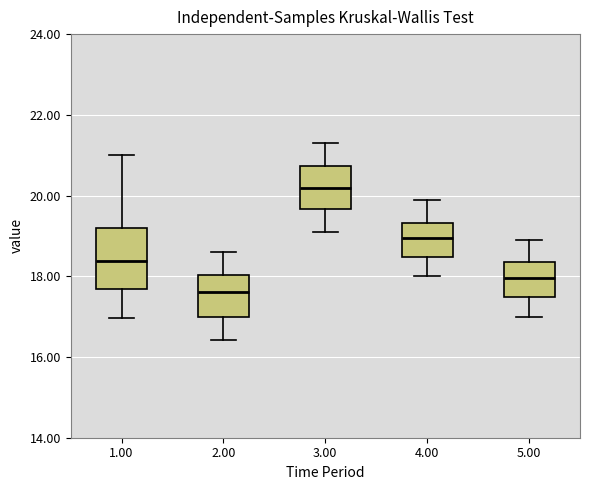

Reading left to right, transcribe this box plot: for each box, give where its median line is, the range the box spans, and where its two whiskers end, as read against the y-axis. The values are not printed on the chart, so give them approximately, as read against the axis.

1.00: median 18.4, box 17.6 to 19.2, whiskers 17.0 to 21.0
2.00: median 17.6, box 17.0 to 18.0, whiskers 16.4 to 18.6
3.00: median 20.2, box 19.6 to 20.8, whiskers 19.2 to 21.4
4.00: median 19.0, box 18.4 to 19.4, whiskers 18.0 to 20.0
5.00: median 18.0, box 17.4 to 18.4, whiskers 17.0 to 19.0